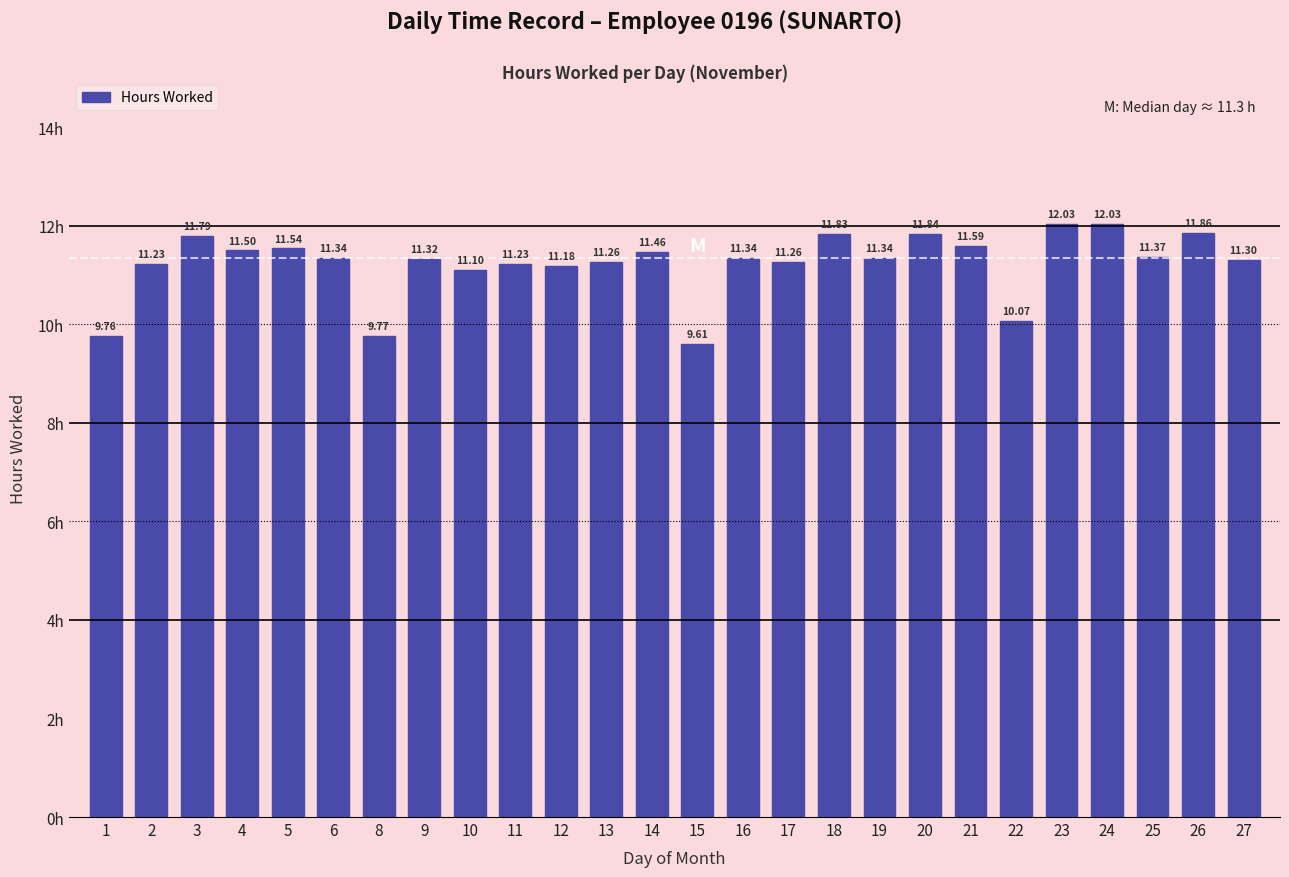

Which label corresponds to the smallest value in the chart?

15